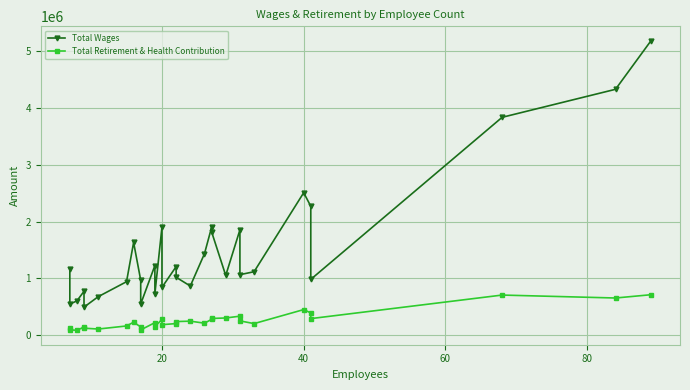

What is the sum of all Total Retirement & Health Contribution values?

7836276